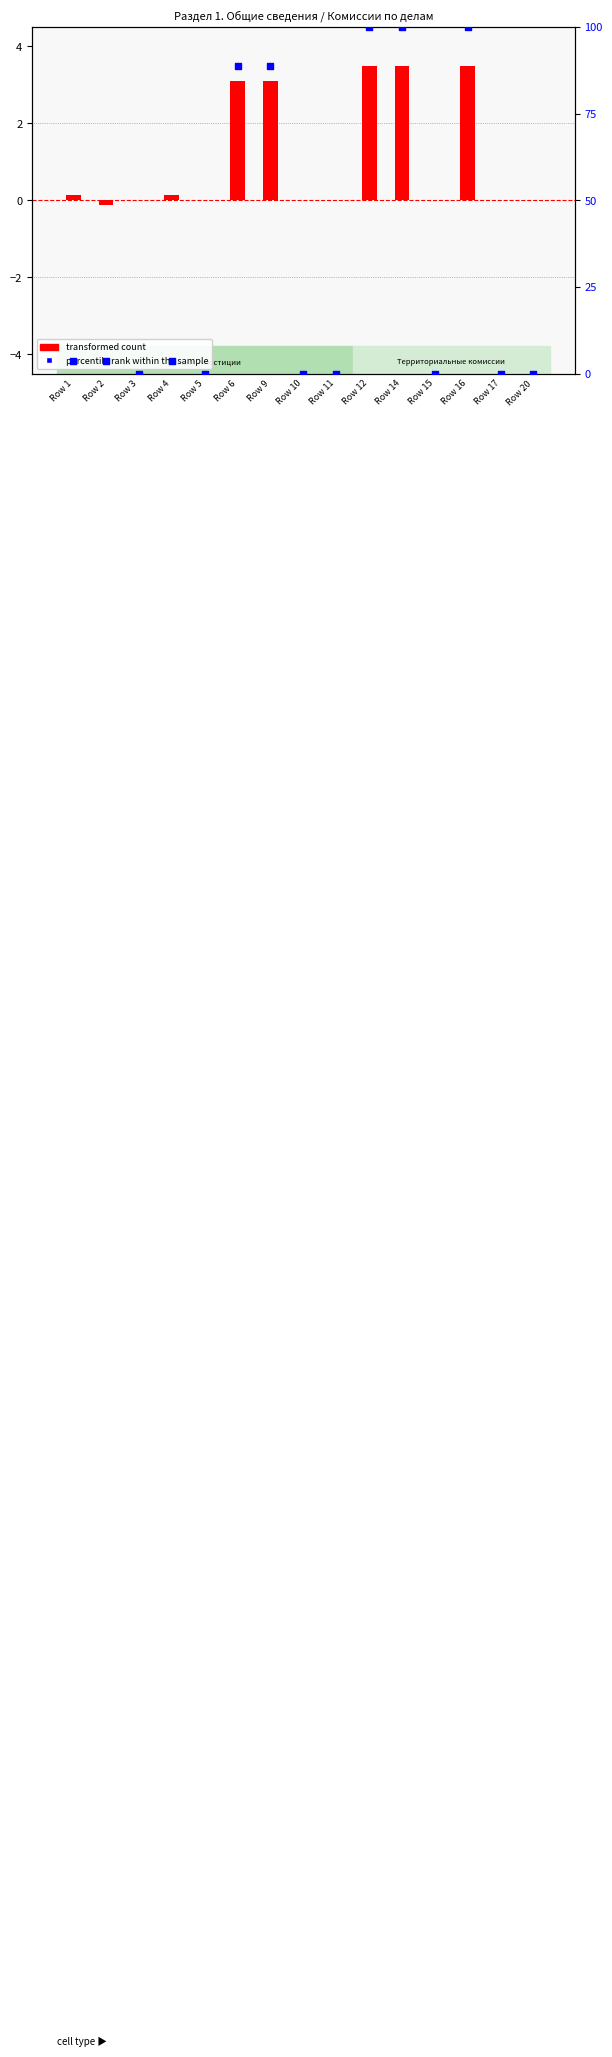

Is the value of percentile rank within the sample at Row 6 greater than the value of transformed count at Row 15?

Yes